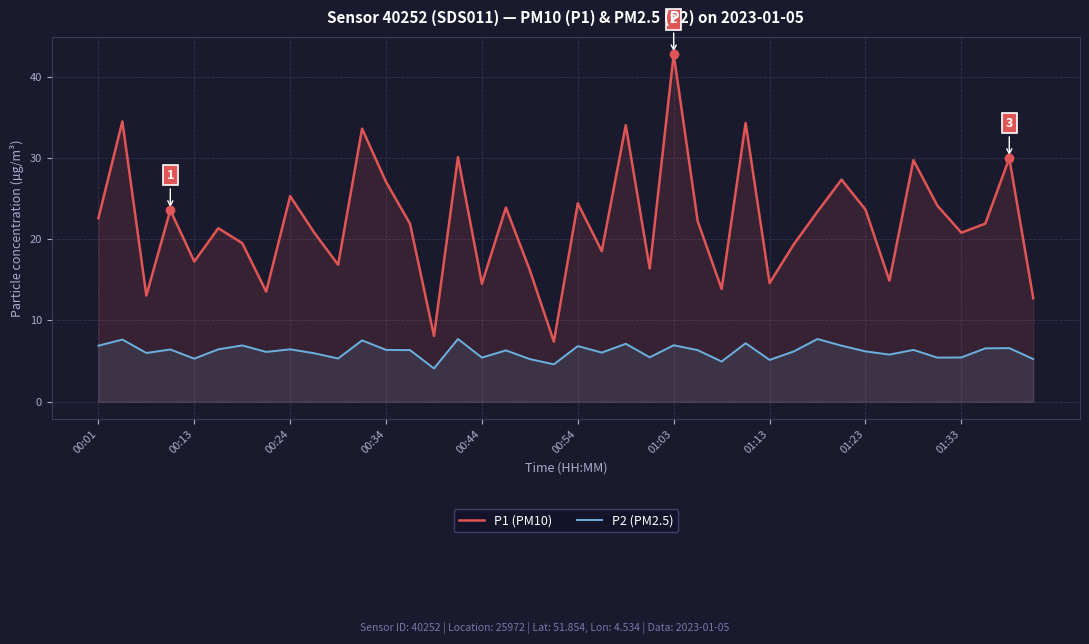

Rank the series by their maximum value, from lowest to highest.

P2 (PM2.5), P1 (PM10)